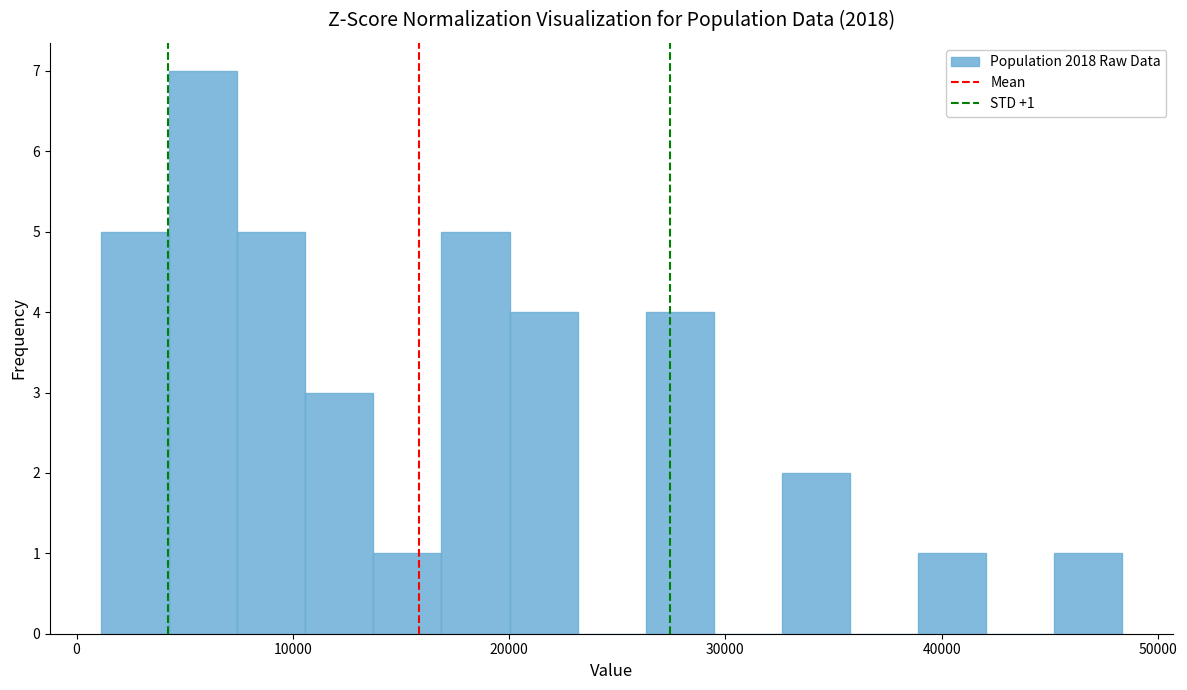

Around what value on the x-axis is the tallest bar? Give the approximate position of its centre, as read against the axis.

6000